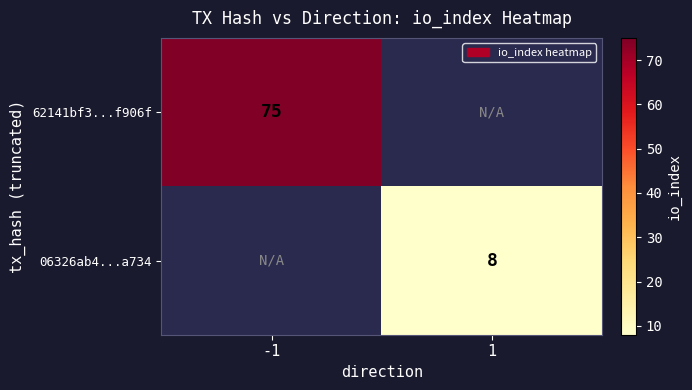

True or false: 06326ab4...a734 has a value of 8 at 1.

True